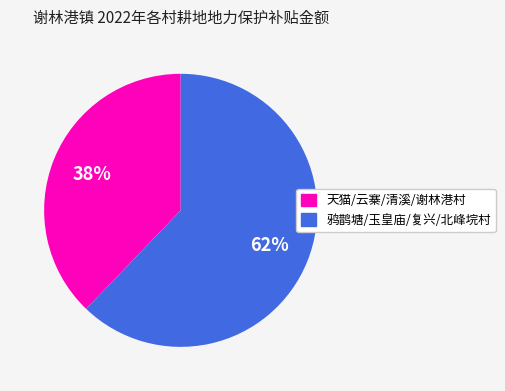

How many slices are in this pie chart?

2